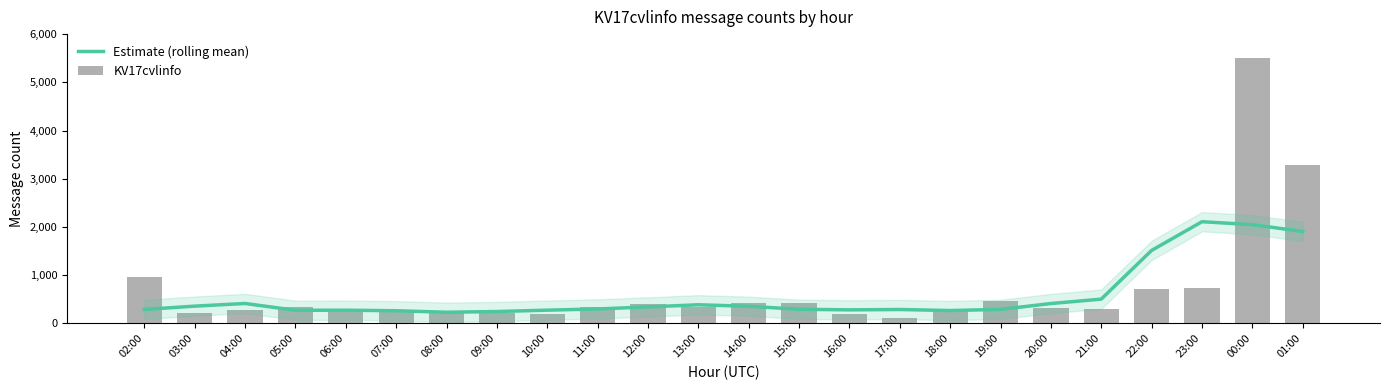

What is the maximum value shown in the chart?

5510.0